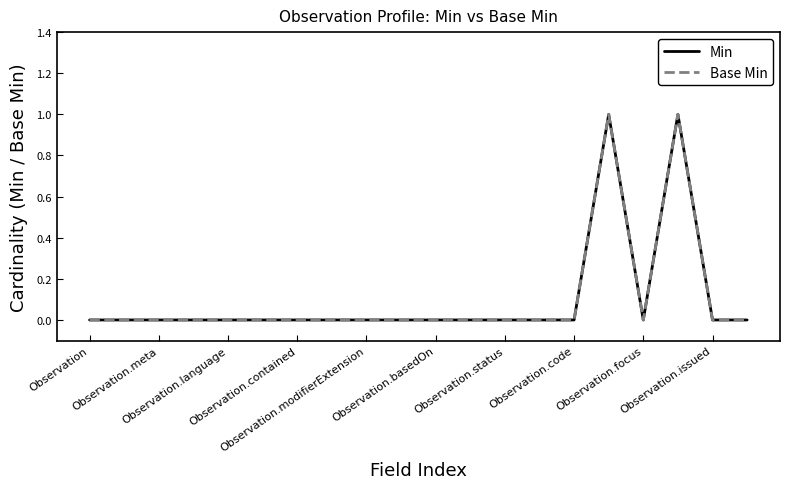

Does the chart display data point markers on the line(s)?

No